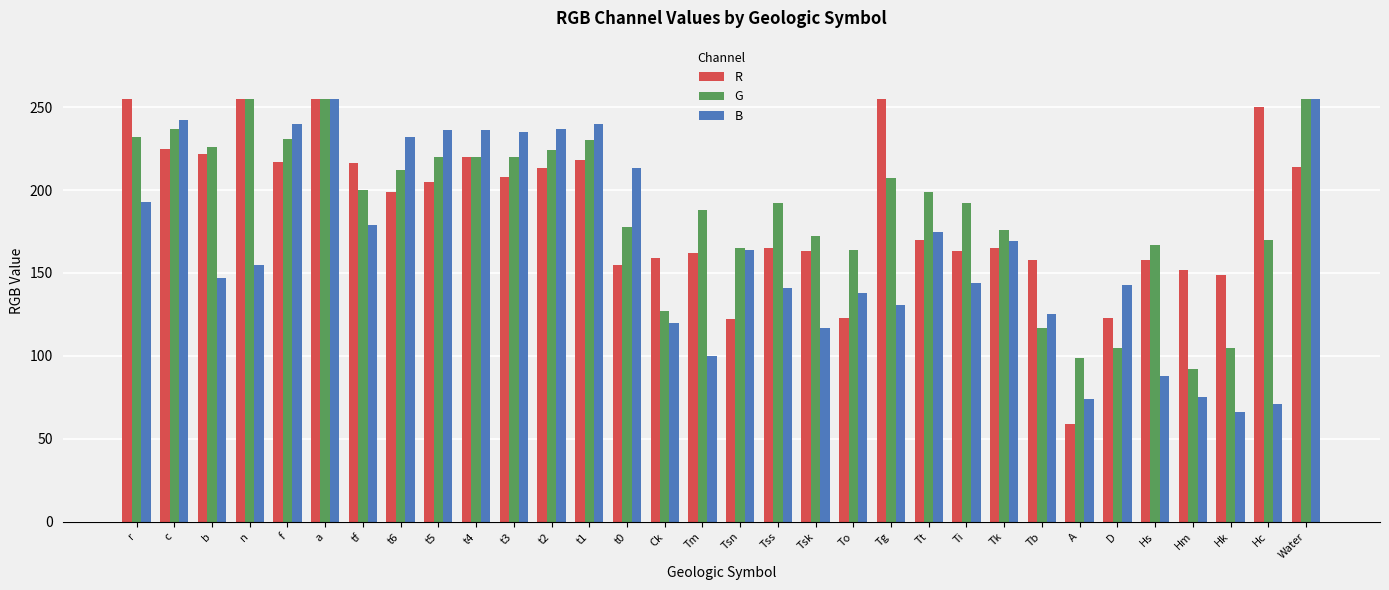

At how many categories does at least one series exceed 91?

32